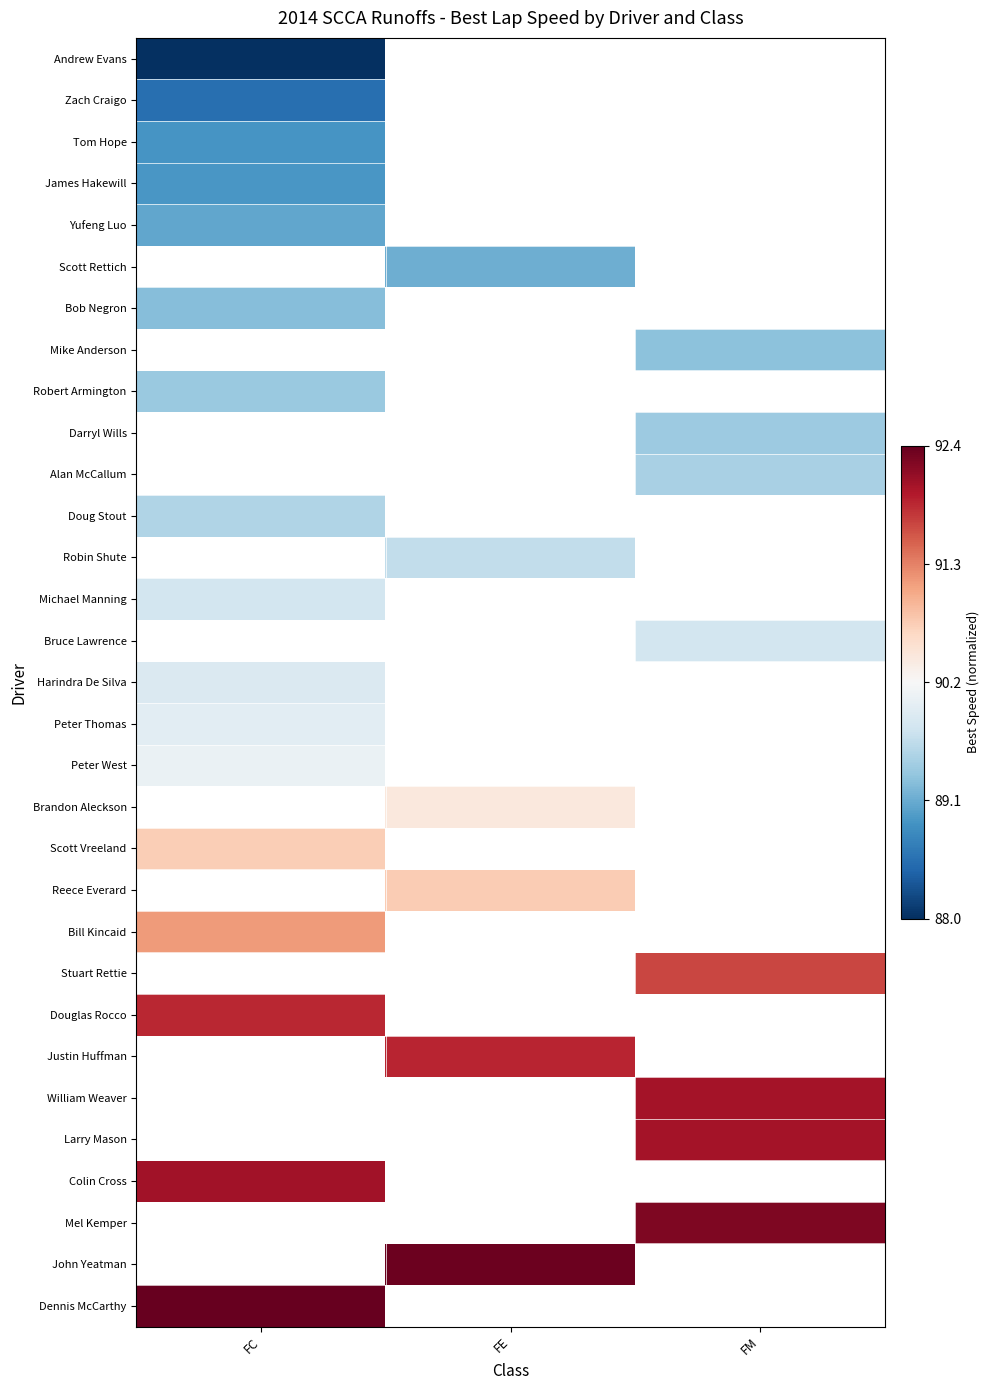

The value of Reece Everard at FE is 0.4. True or false?

False